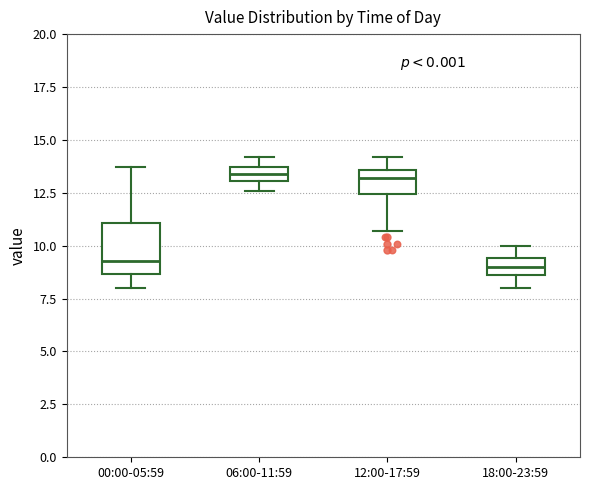

Which box is the tallest, from its lower edge to its upper edge?

00:00-05:59